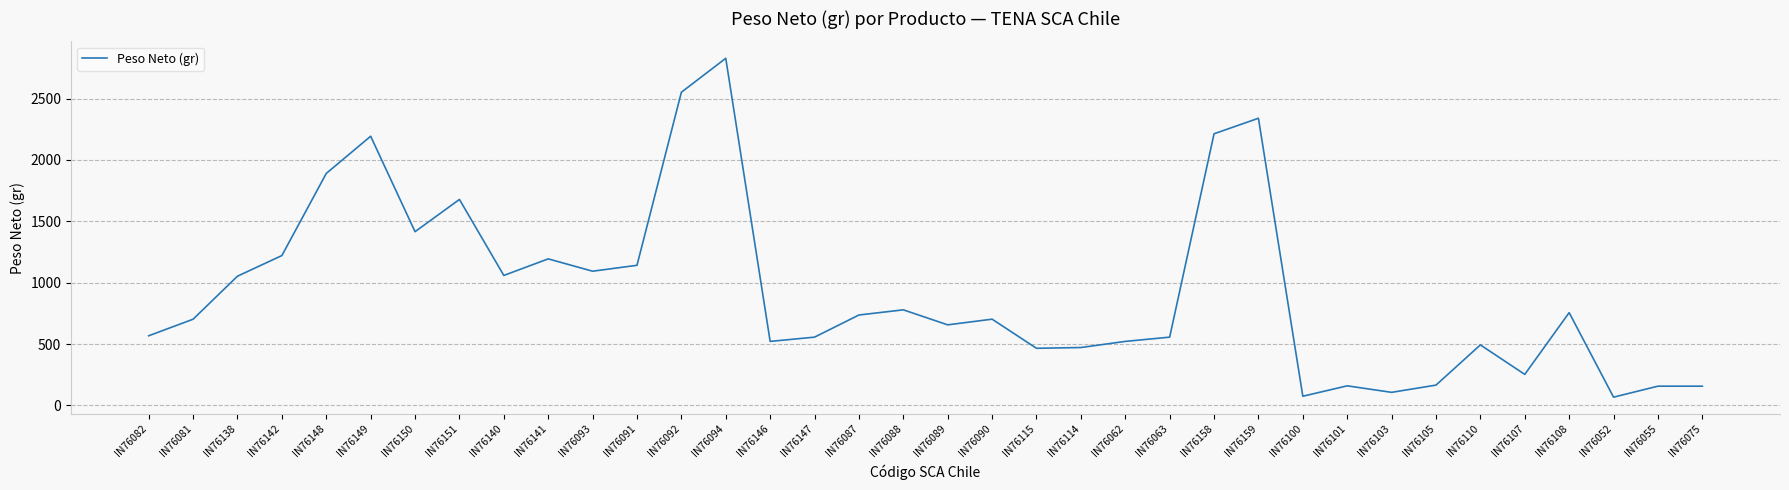

What value does the data have at IN76082?

567.4